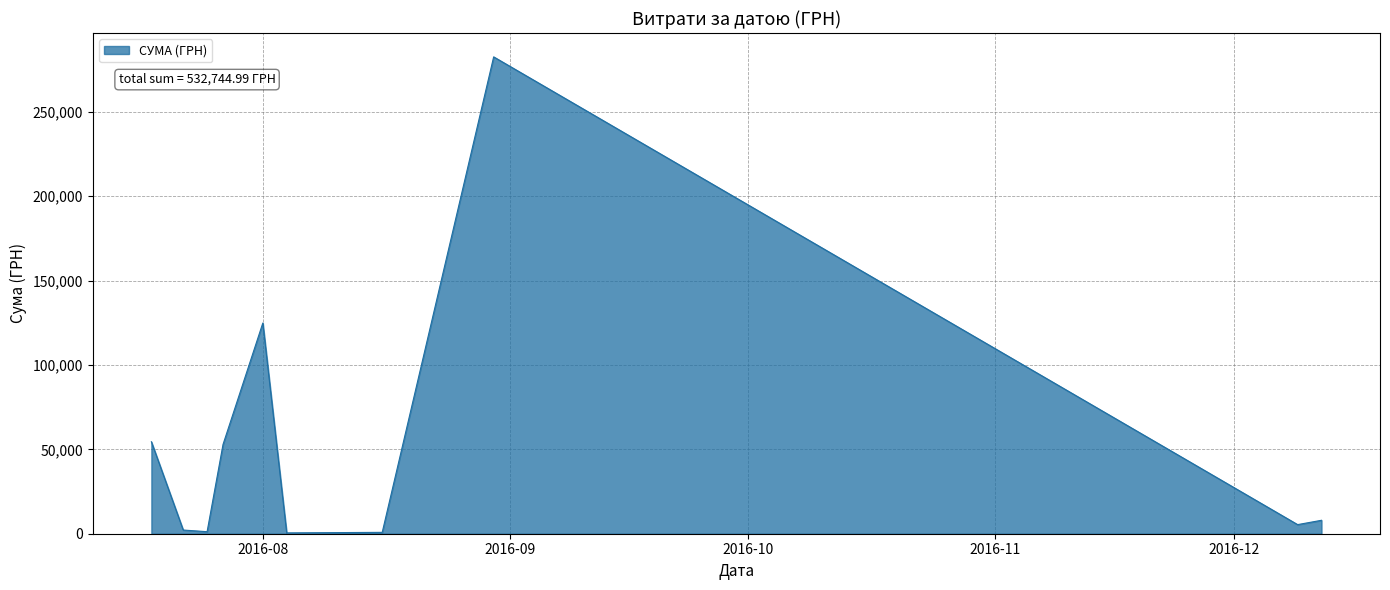

What is the maximum value shown in the chart?

282495.1